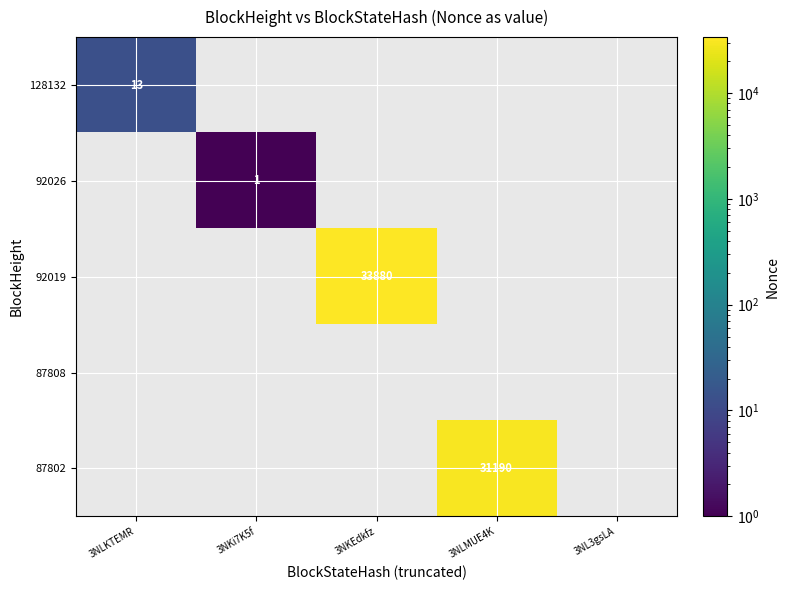

At which category does the chart reach its minimum across all series?

3NKi7K5f